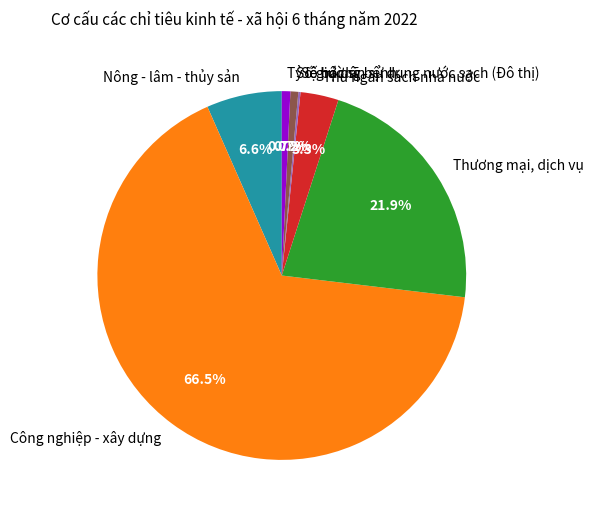

What is the ratio of the value at Số giường bệnh to the value at Tỷ lệ hộ dân sử dụng nước sạch (Đô thị)?

0.9